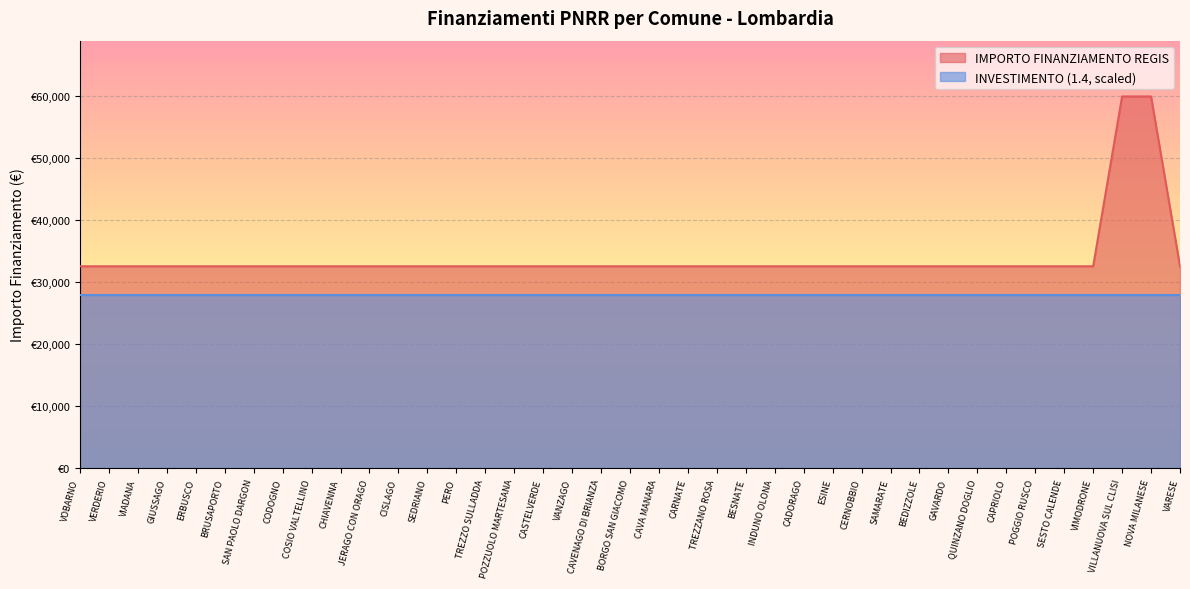

True or false: the data shows 7646 at VERDERIO.

False